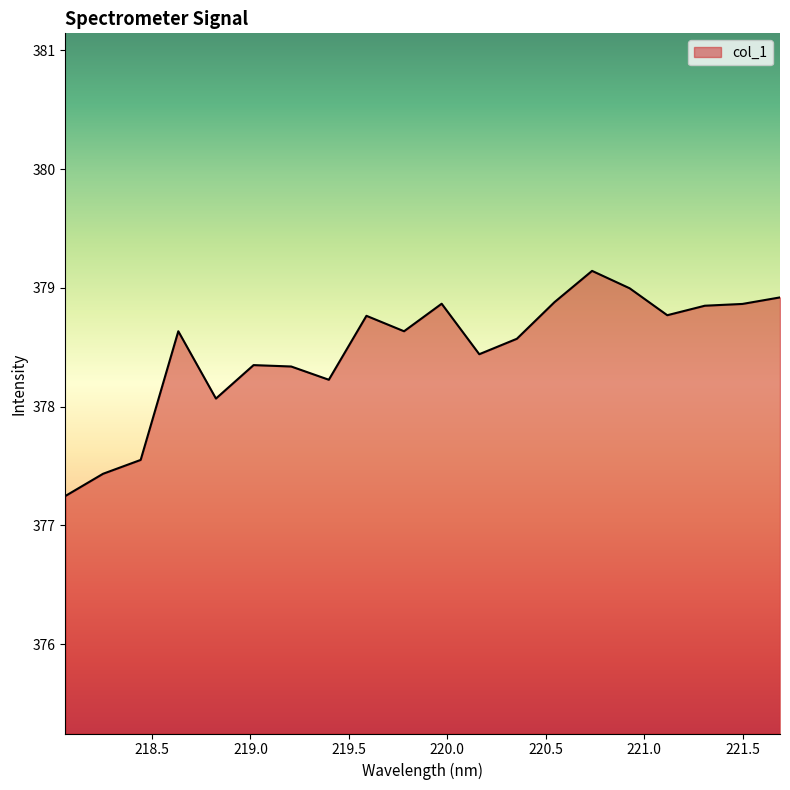

Count the number of data series in this chart.

1